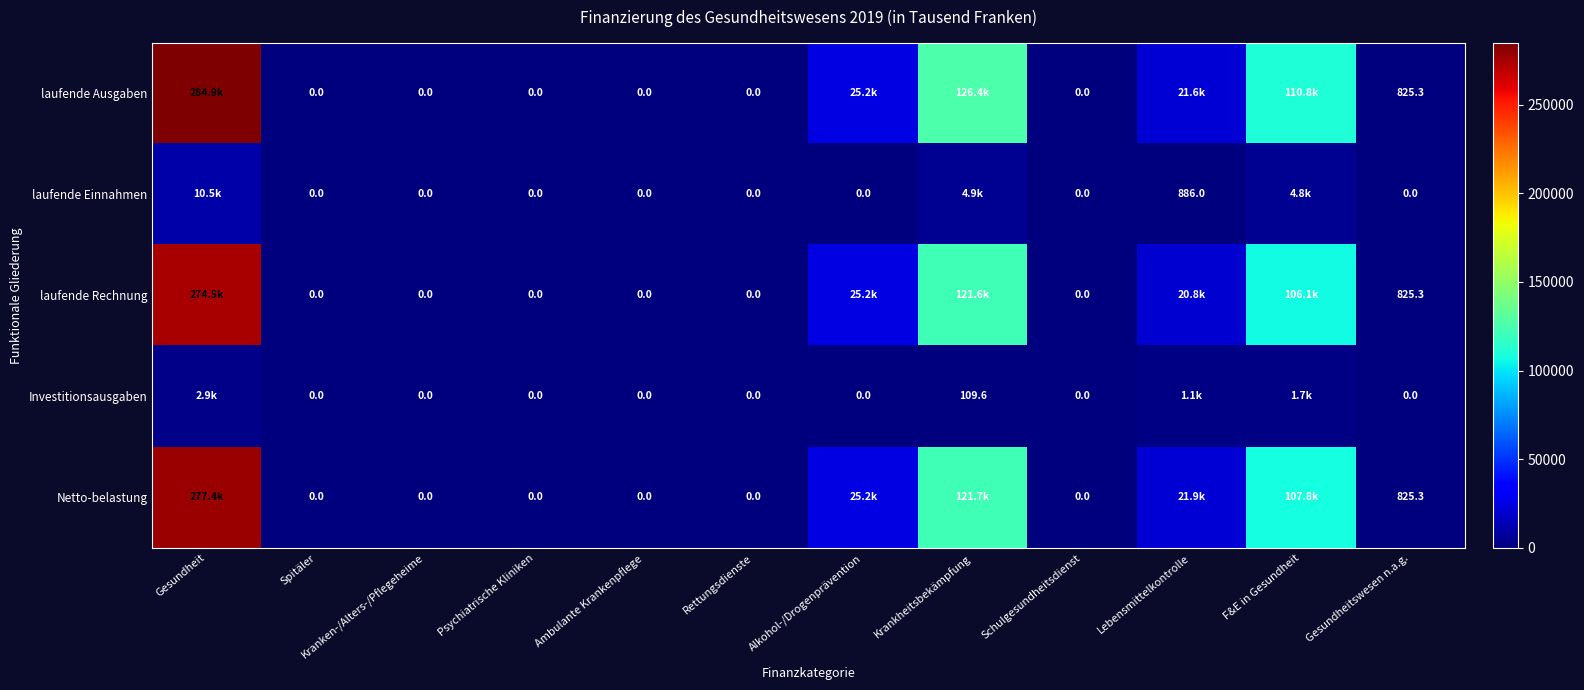

At which label does laufende Ausgaben reach its peak?

Gesundheit